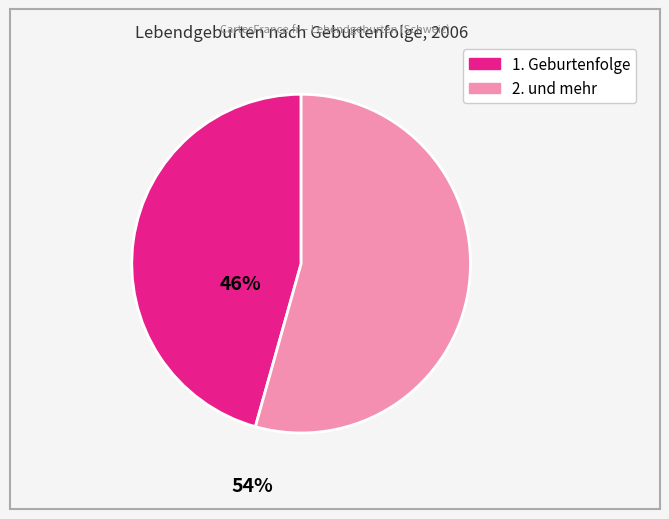

Rank the categories by value from lowest to highest.

1. Geburtenfolge, 2. und mehr